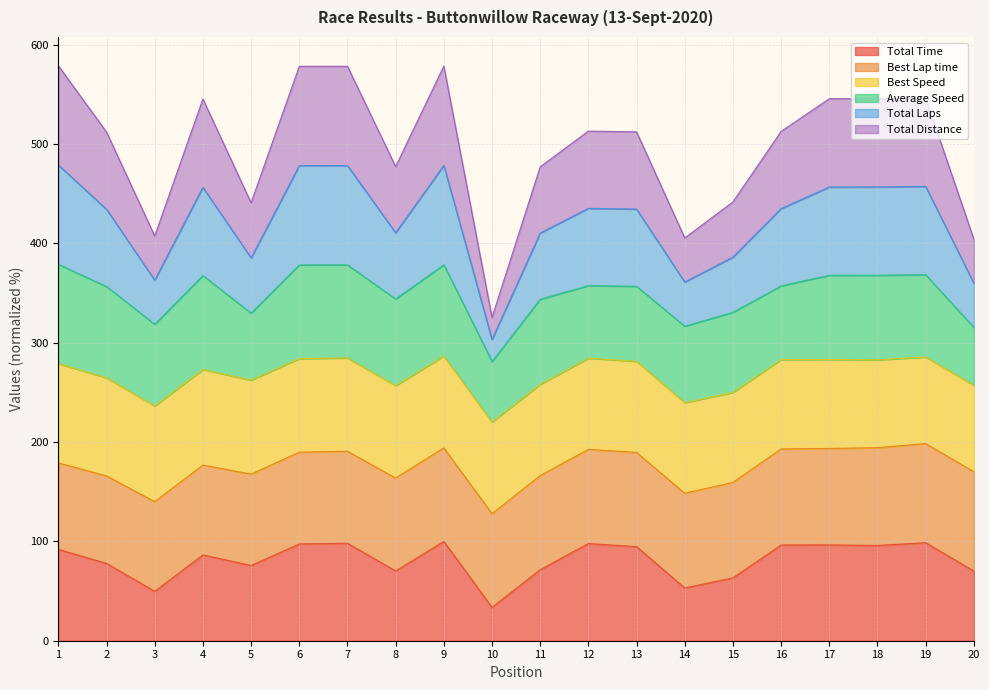

What is the minimum value shown in the chart?

33.6